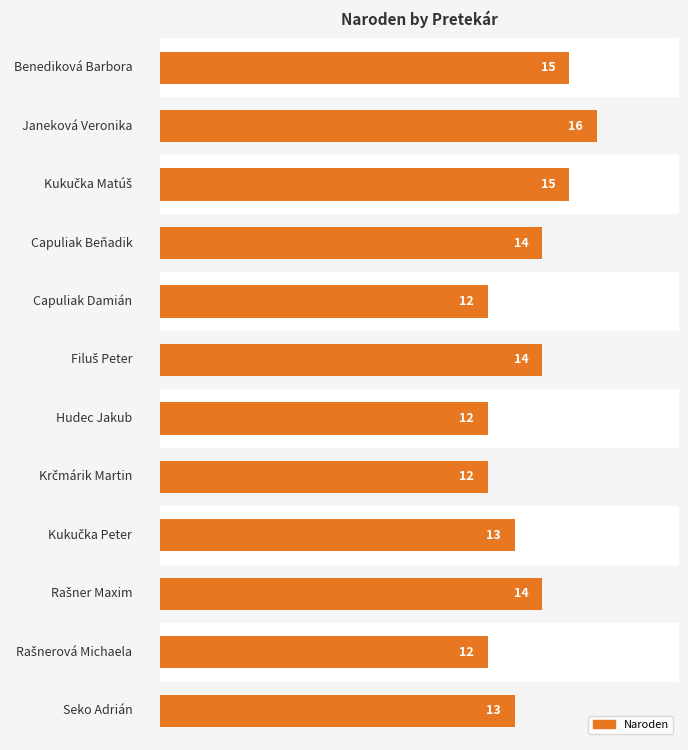

True or false: the data shows 5 at 10.

False